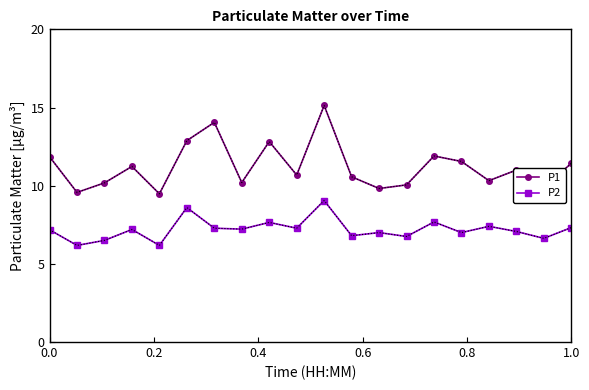

True or false: P2 has more than 1 points higher than both neighbors.

True